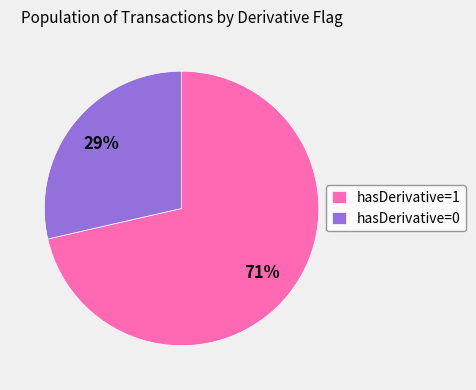

Is it true that hasDerivative=1 is 71% of the pie?

True